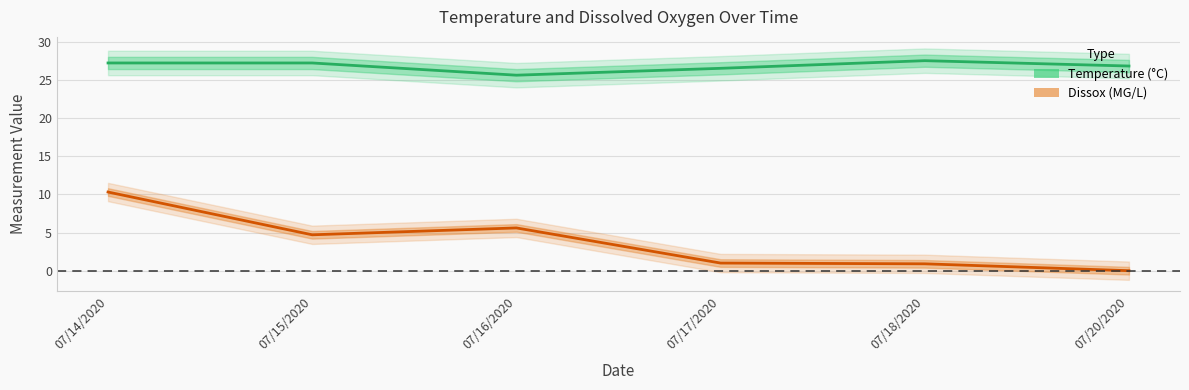

Is it true that Temperature equals 27.2 at 07/15/2020?

True